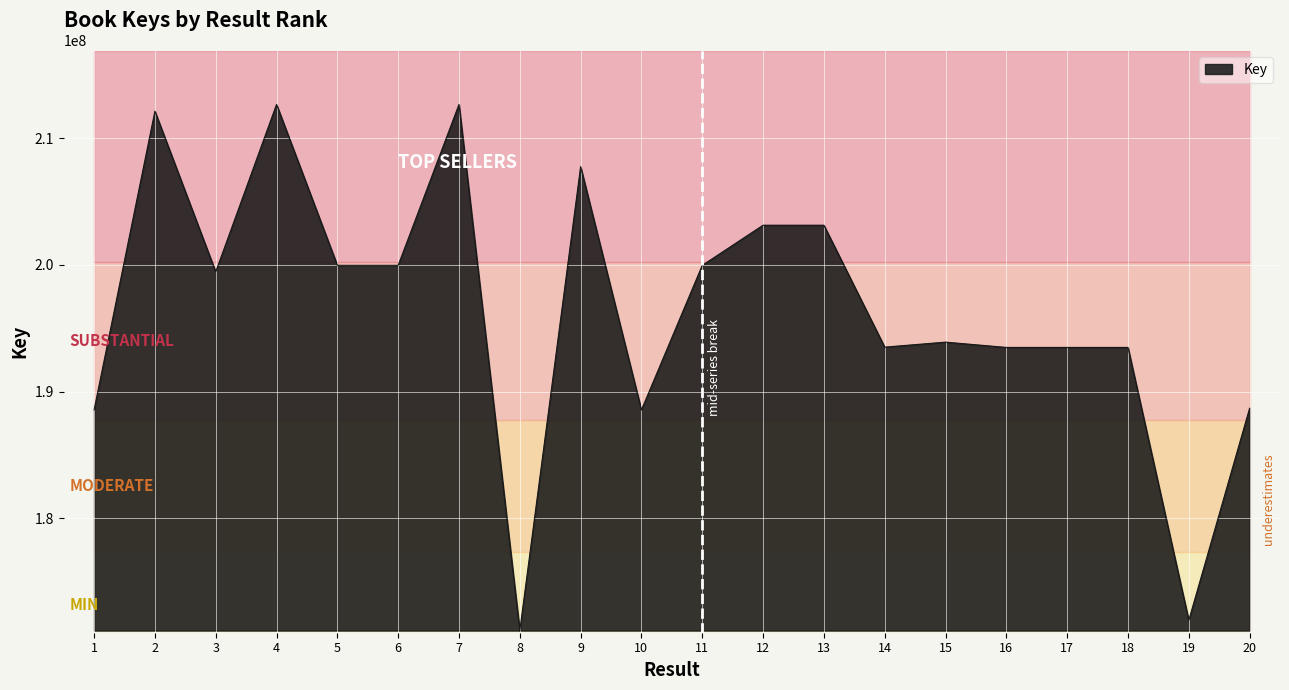

Where is the first local maximum?

2